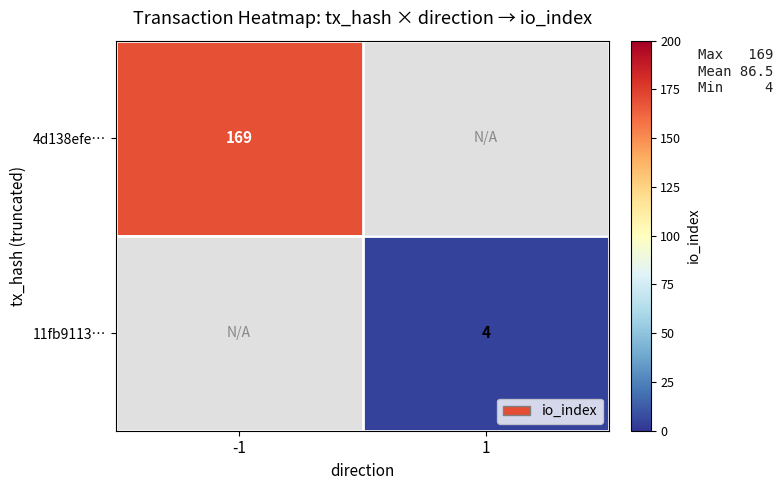

Is it true that 11fb9113… equals 4 at 1?

True